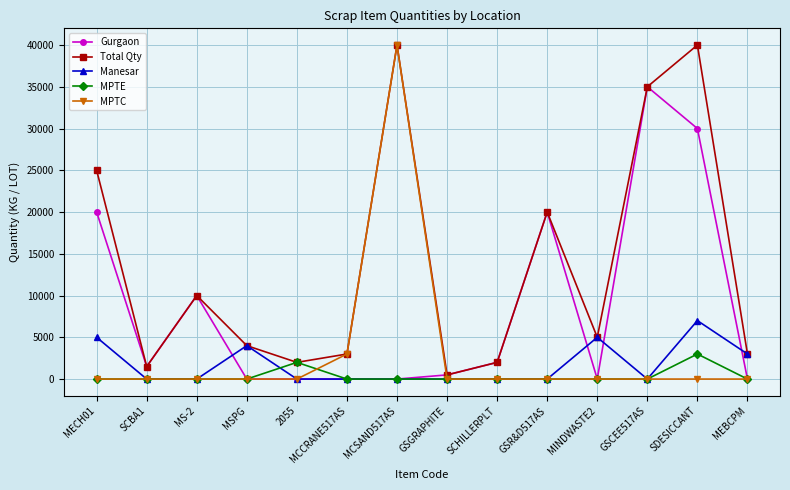

What is the maximum value shown in the chart?

40000